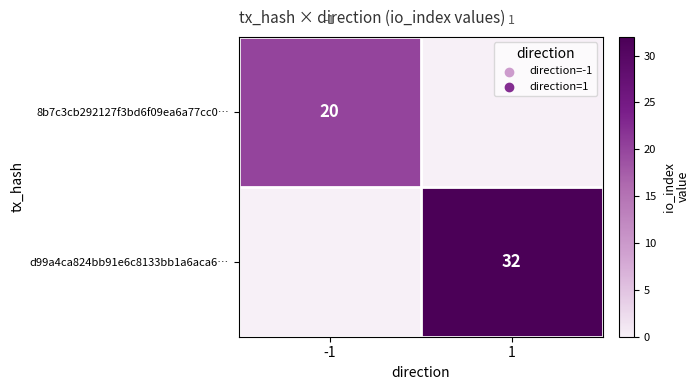

True or false: d99a4ca824bb91e6c8133bb1a6aca6… has a value of 32 at 1.

True